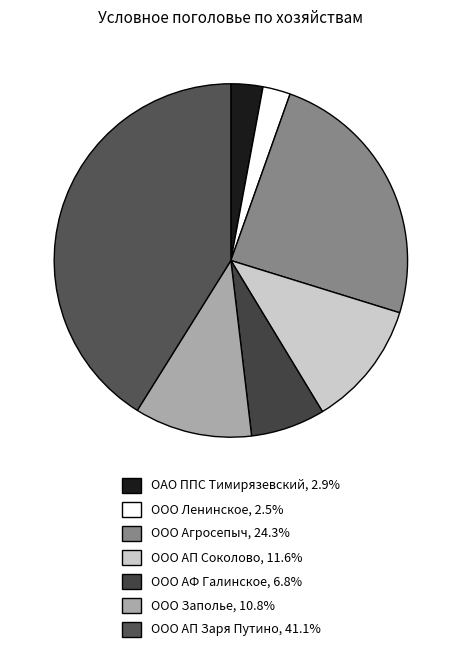

Count the number of slices in the pie.

7